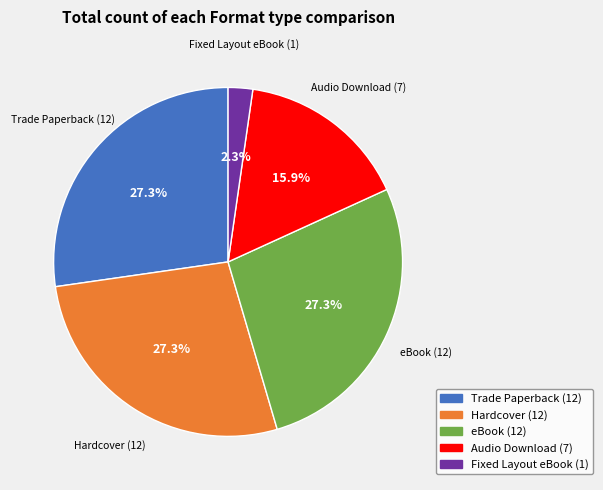

Approximately how many times larger is the value at Fixed Layout eBook compared to Hardcover?

0.1